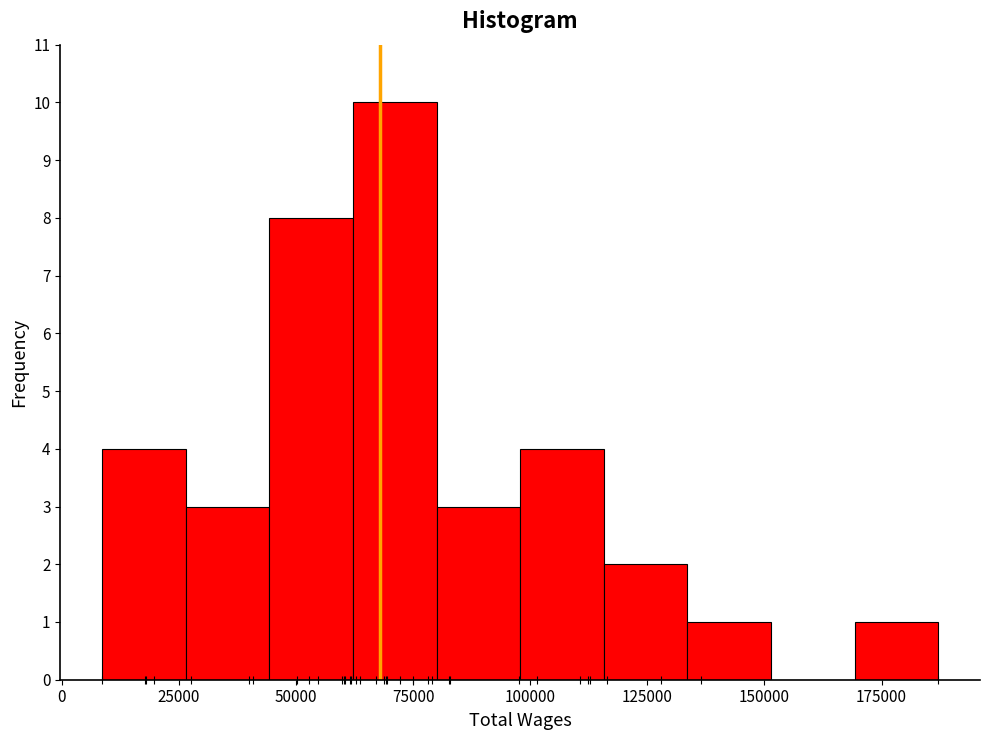

Read against the x-axis, roughly where is the centre of the tallest bar?

70000